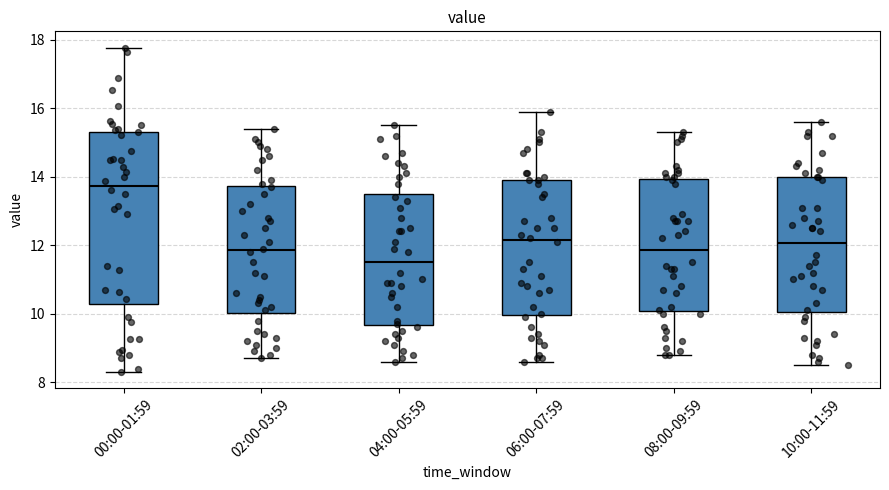

Which box is the tallest, from its lower edge to its upper edge?

00:00-01:59